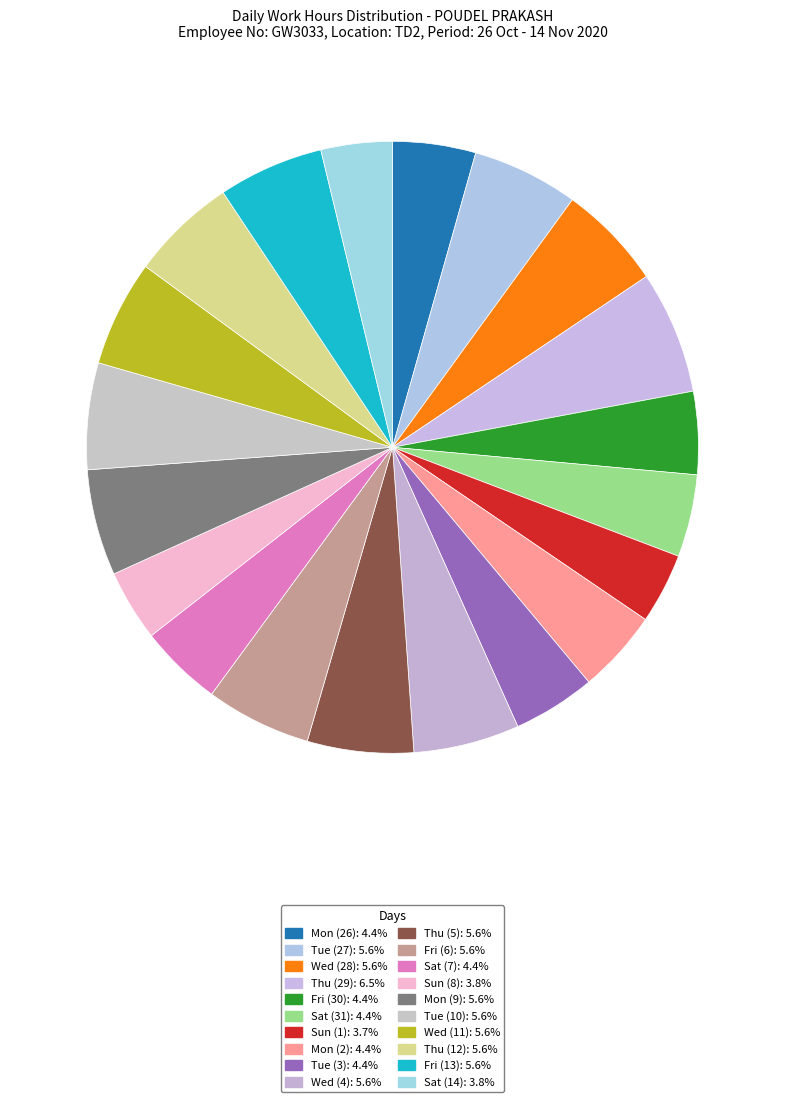

Is there a majority slice in this chart?

No